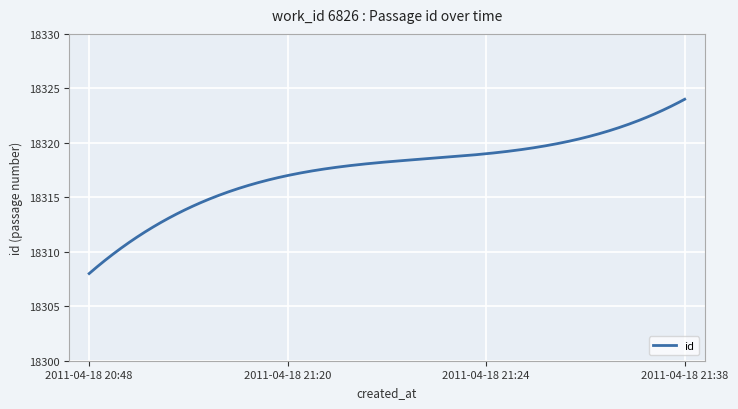

At which category does the chart reach its minimum across all series?

2011-04-18 20:48